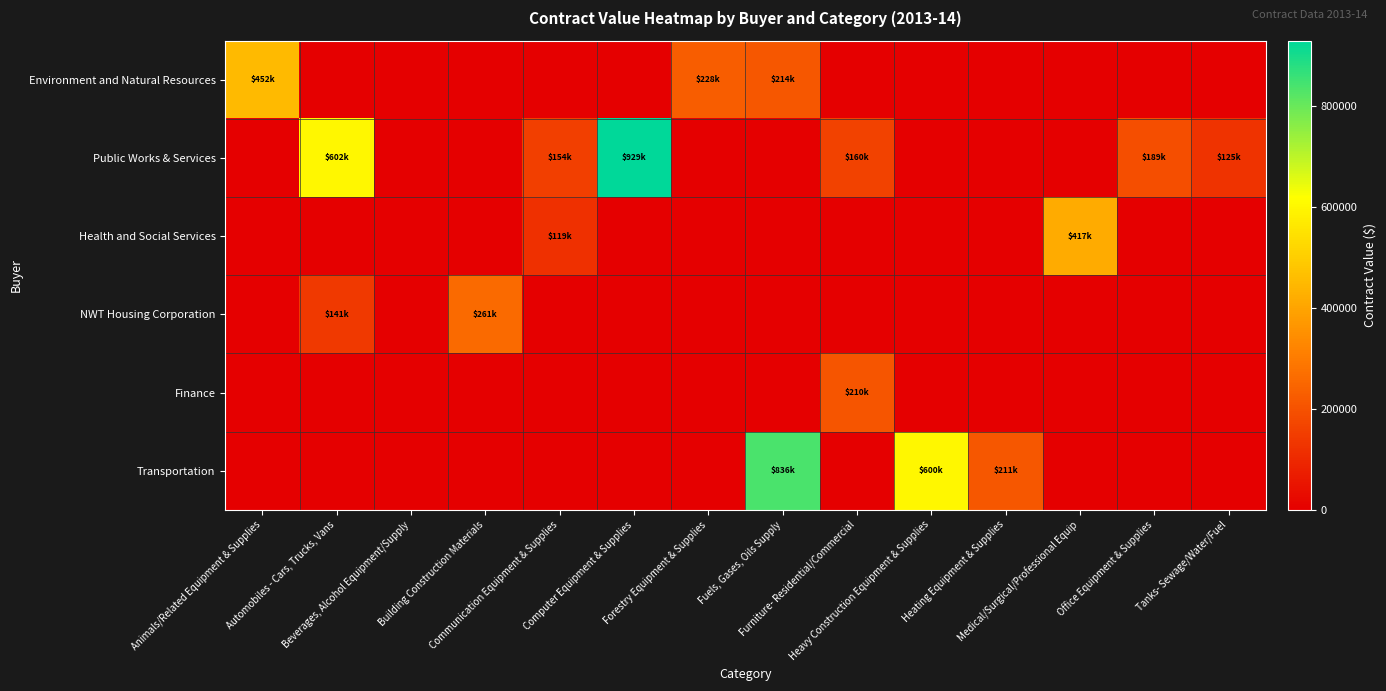

What is the total value across all series at Office Equipment & Supplies?

188880.0